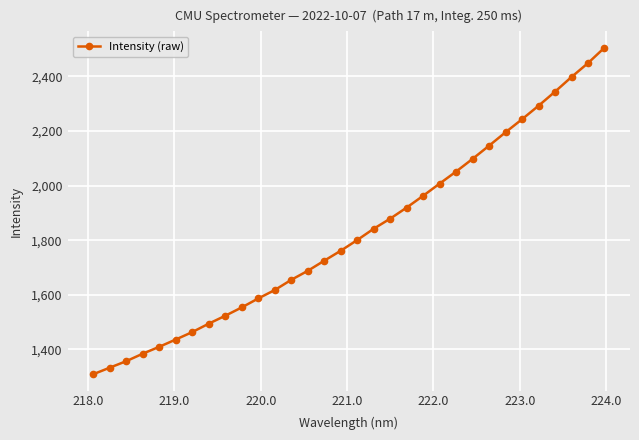

What is the average value?

1825.8